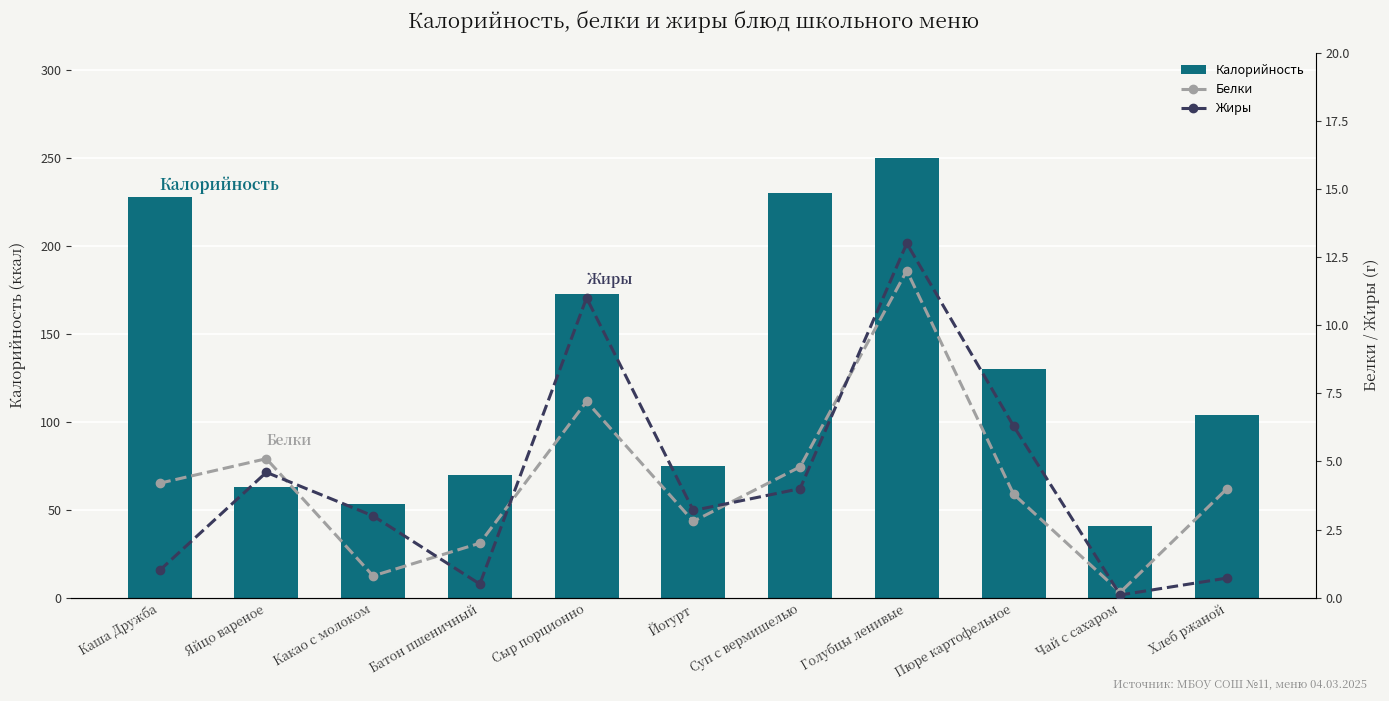

Reading right to left, list all the values displayed in this chart.

Калорийность: 104.0	41.0	130.0	250.0	230.0	75.0	173.0	70.0	53.5	63.0	228.0
Белки: 4.0	0.2	3.8	12.0	4.8	2.8	7.2	2.0	0.8	5.1	4.2
Жиры: 0.7	0.1	6.3	13.0	4.0	3.2	11.0	0.5	3.0	4.6	1.0